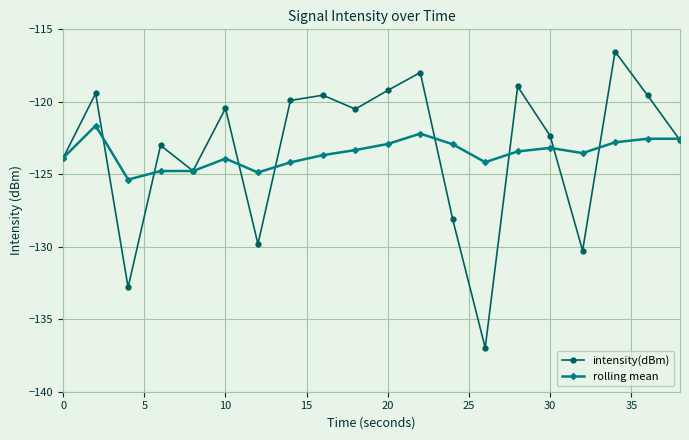

True or false: rolling mean has more than 0 points higher than both neighbors.

True